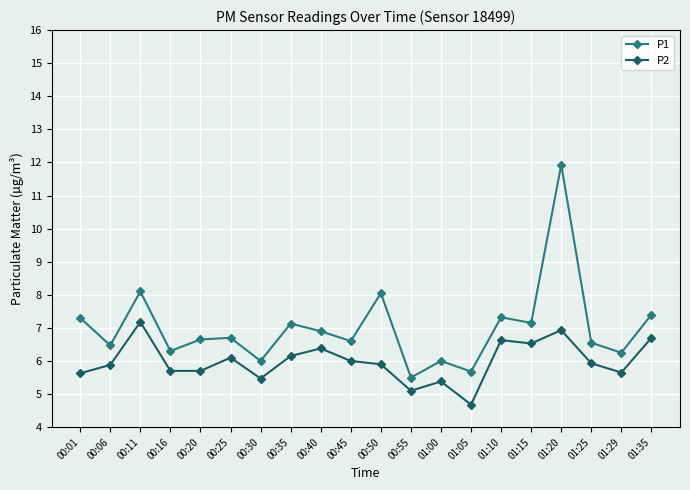

What is the sum of all P1 values?

140.0